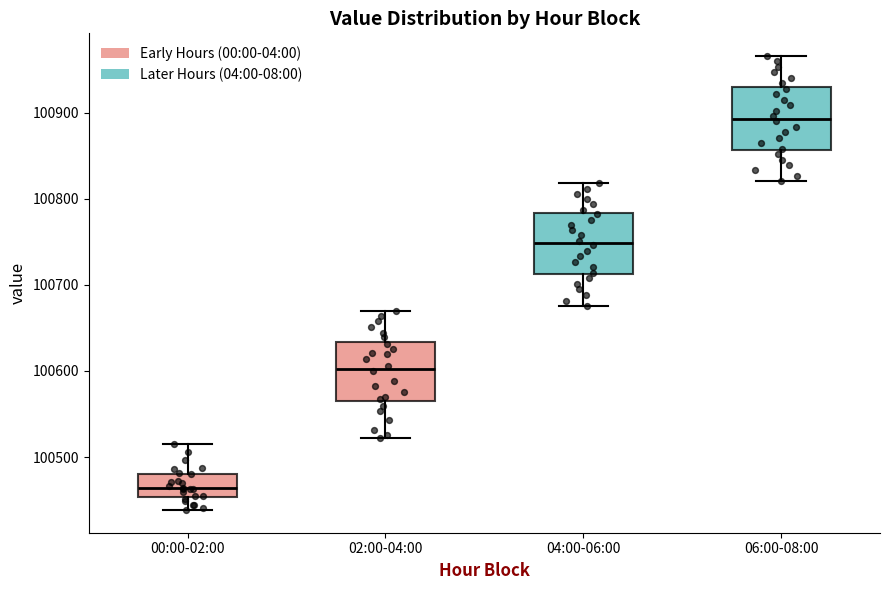

Which box has the highest median line?

06:00-08:00